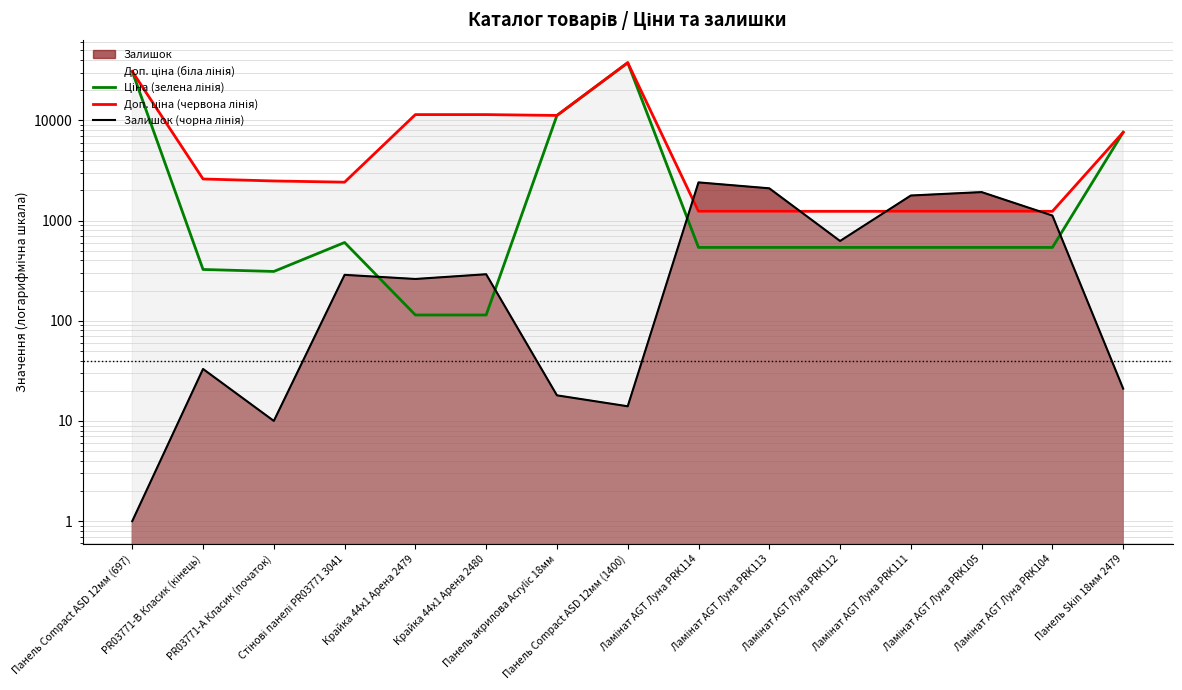

Rank the series by their maximum value, from lowest to highest.

Залишок (чорна лінія), Доп. ціна (біла лінія), Ціна (зелена лінія), Доп. ціна (червона лінія)